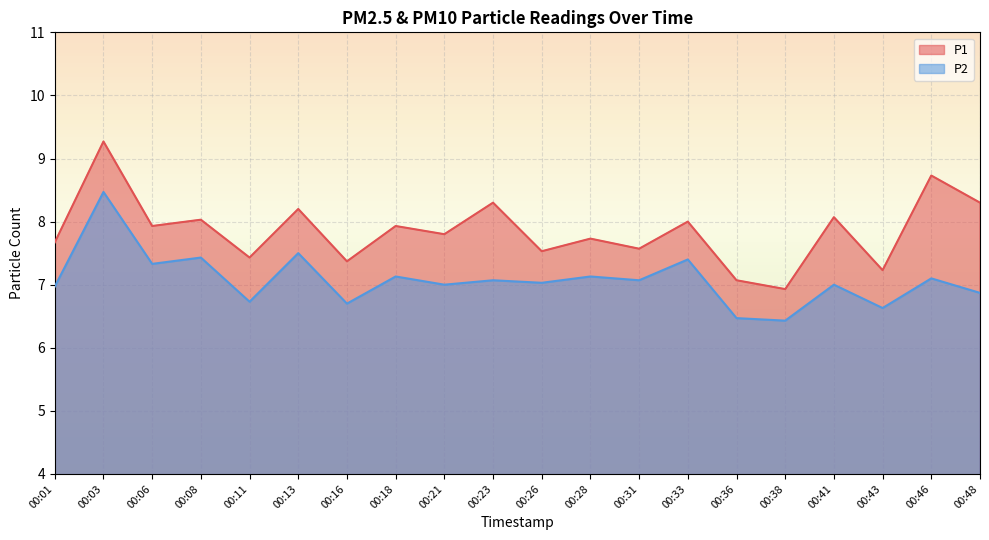

What is the difference between the maximum and minimum values in the P2 series?

2.0